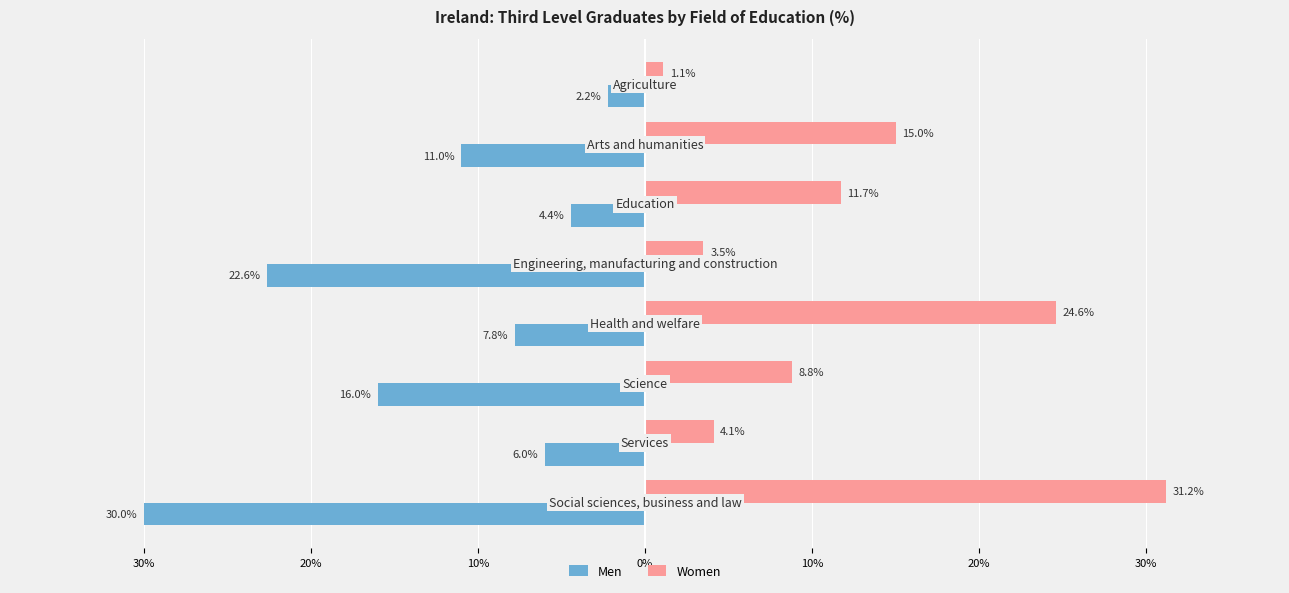

What is the minimum value shown in the chart?

-30.0